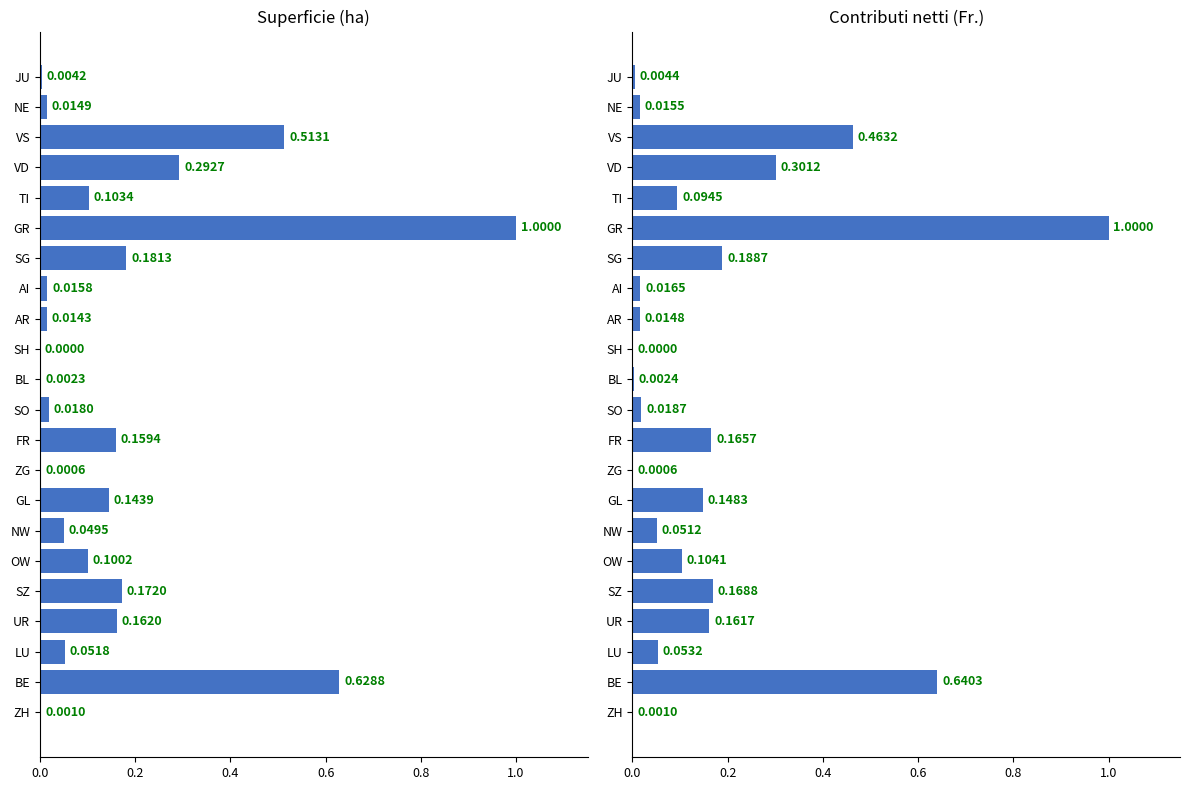

True or false: Superficie (ha) has a value of 0.0 at AI.

False